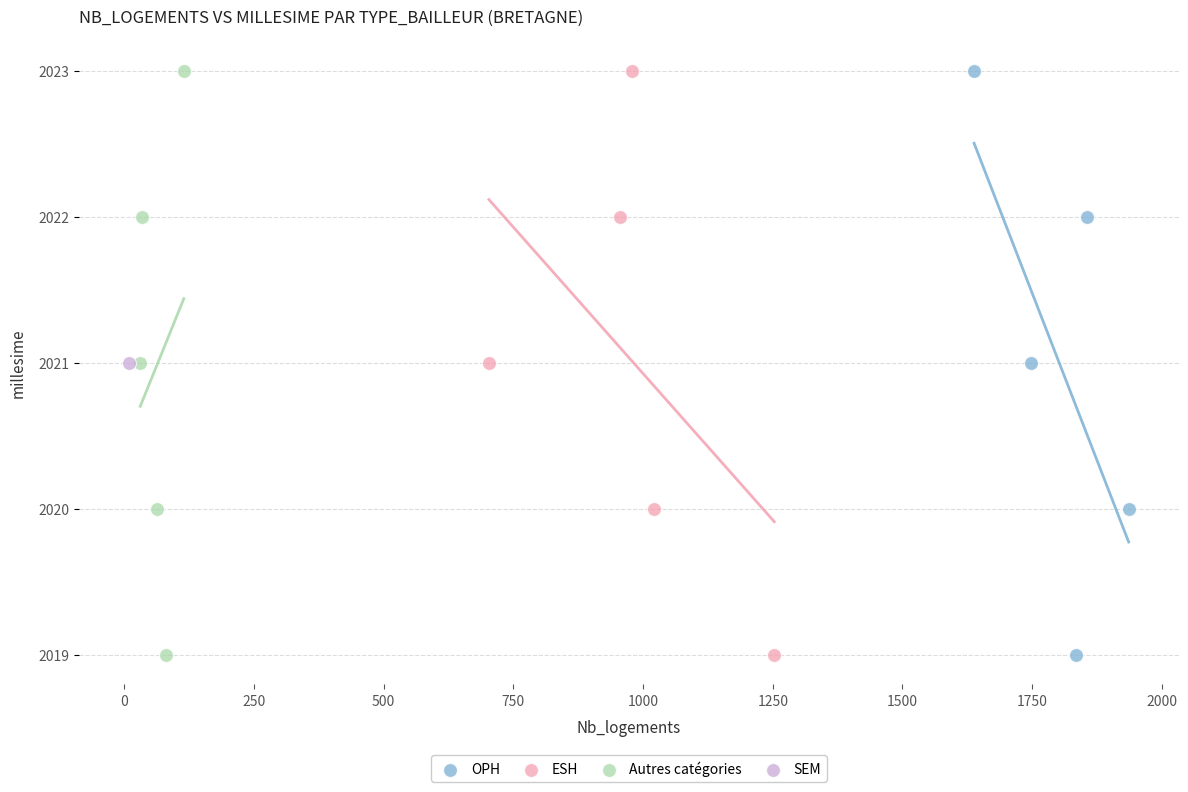

What are all the series names shown in the legend?

OPH, ESH, Autres catégories, SEM